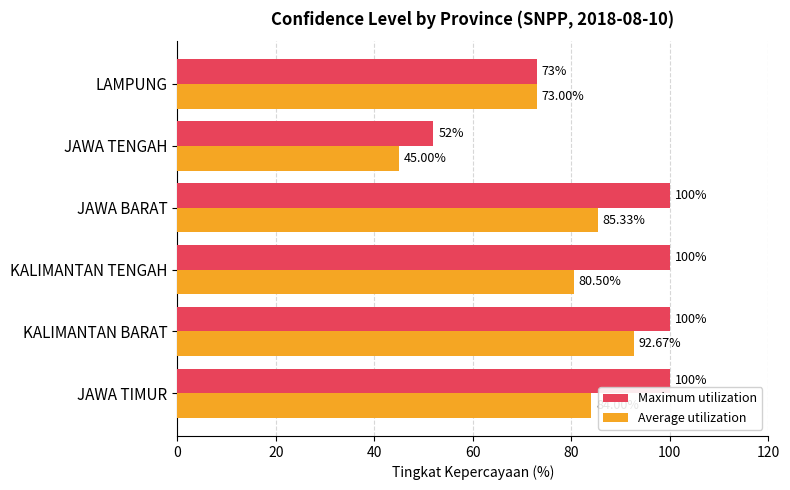

List the labels in order of Average utilization value, largest first.

KALIMANTAN BARAT, JAWA BARAT, JAWA TIMUR, KALIMANTAN TENGAH, LAMPUNG, JAWA TENGAH